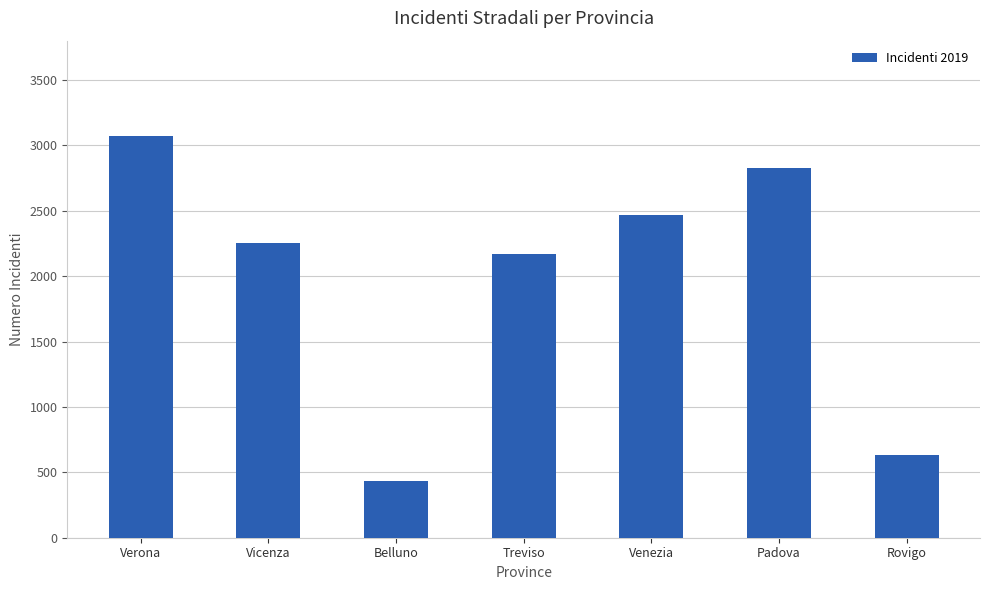

The value at Rovigo is 634. True or false?

True